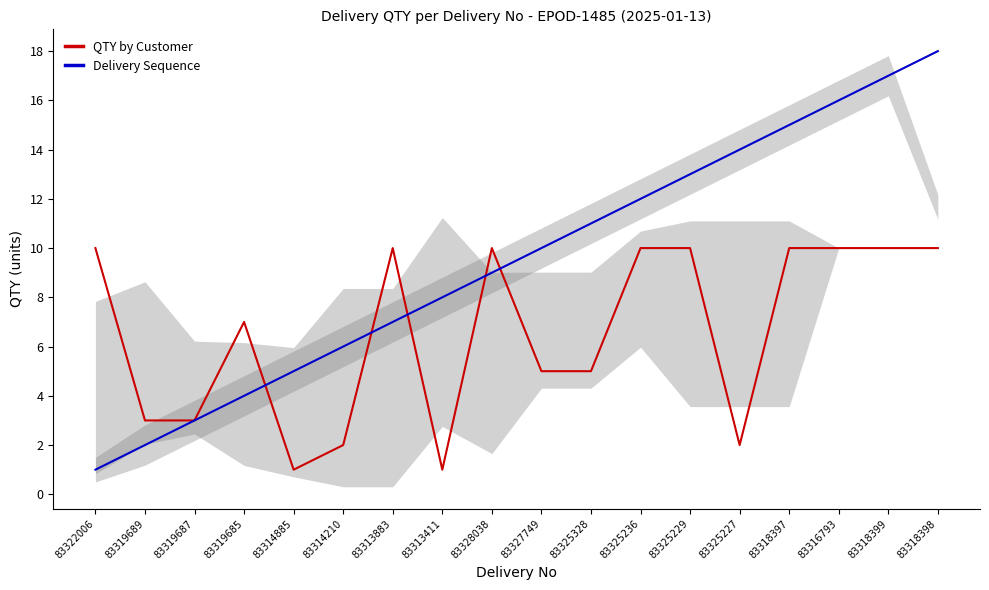

Which has a higher value, 83327749 or 83319687?

83327749